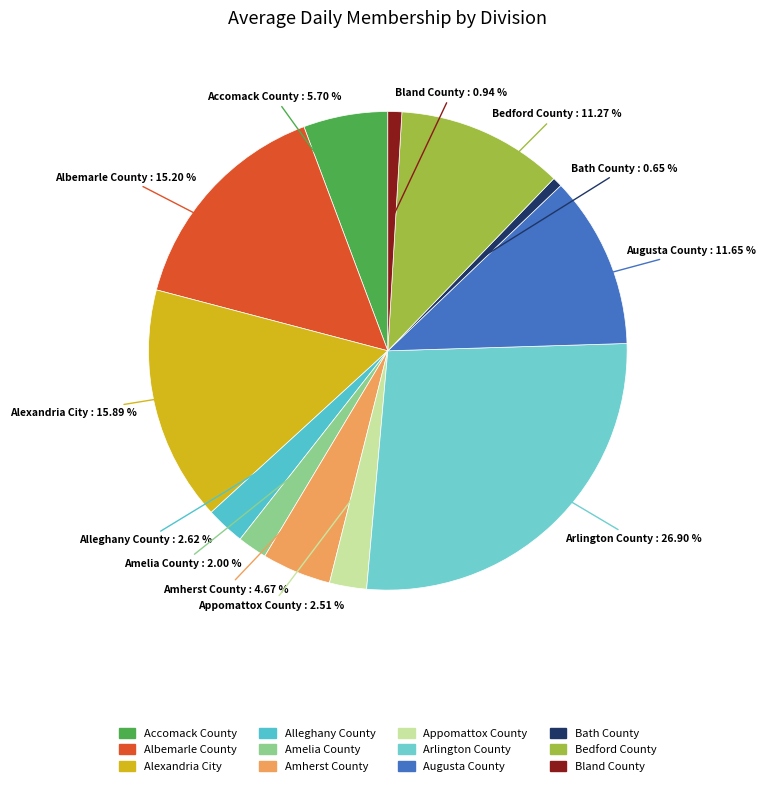

Which slice is the largest?

Arlington County